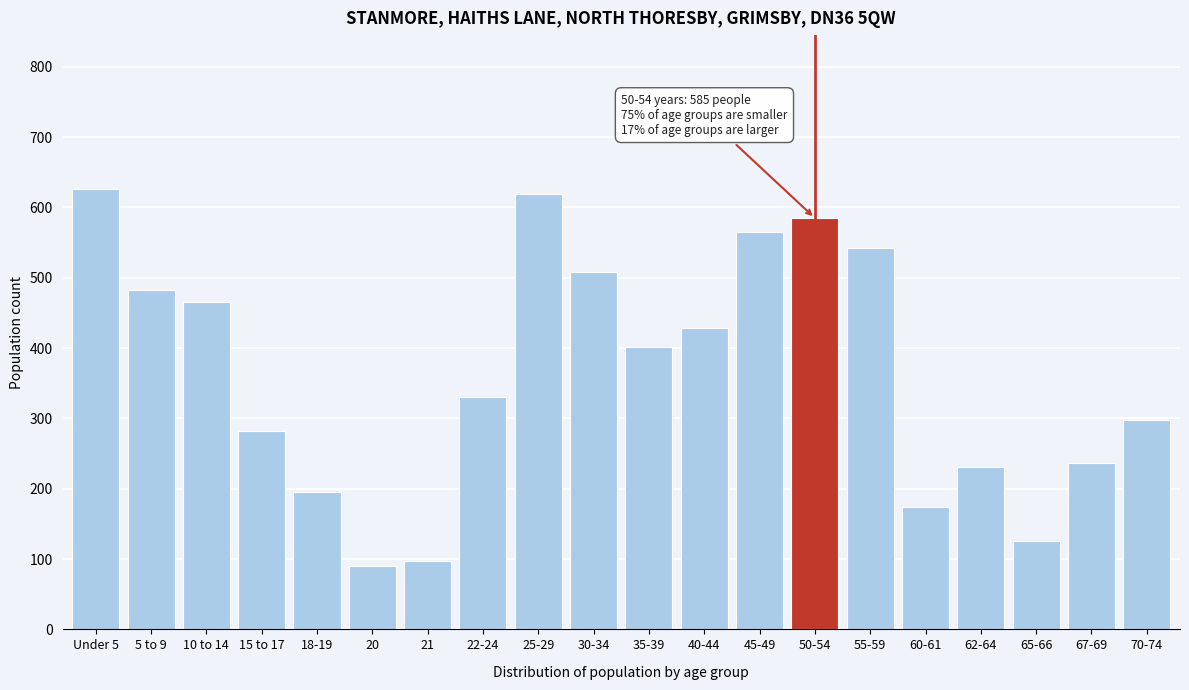

Reading right to left, transcribe all the data shown in this chart.

298	236	125	231	174	542	585	565	428	401	508	619	331	97	90	195	282	465	482	626